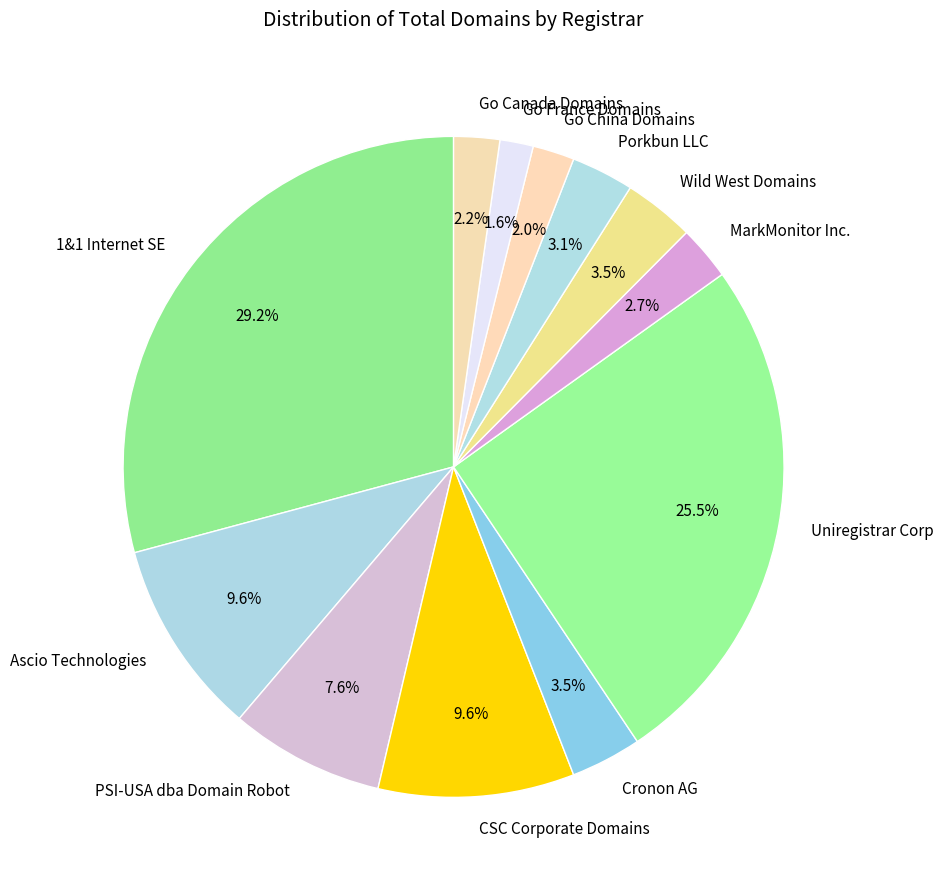

Do MarkMonitor Inc. and Wild West Domains together represent more than half of the pie?

No